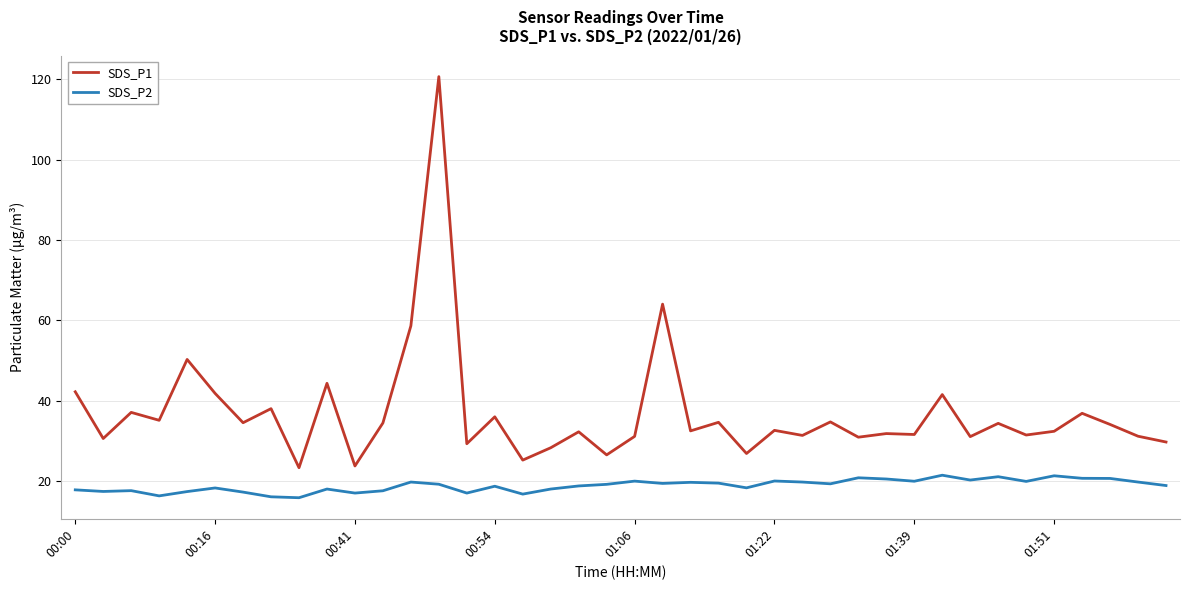

True or false: SDS_P2 and SDS_P1 cross at least once.

False